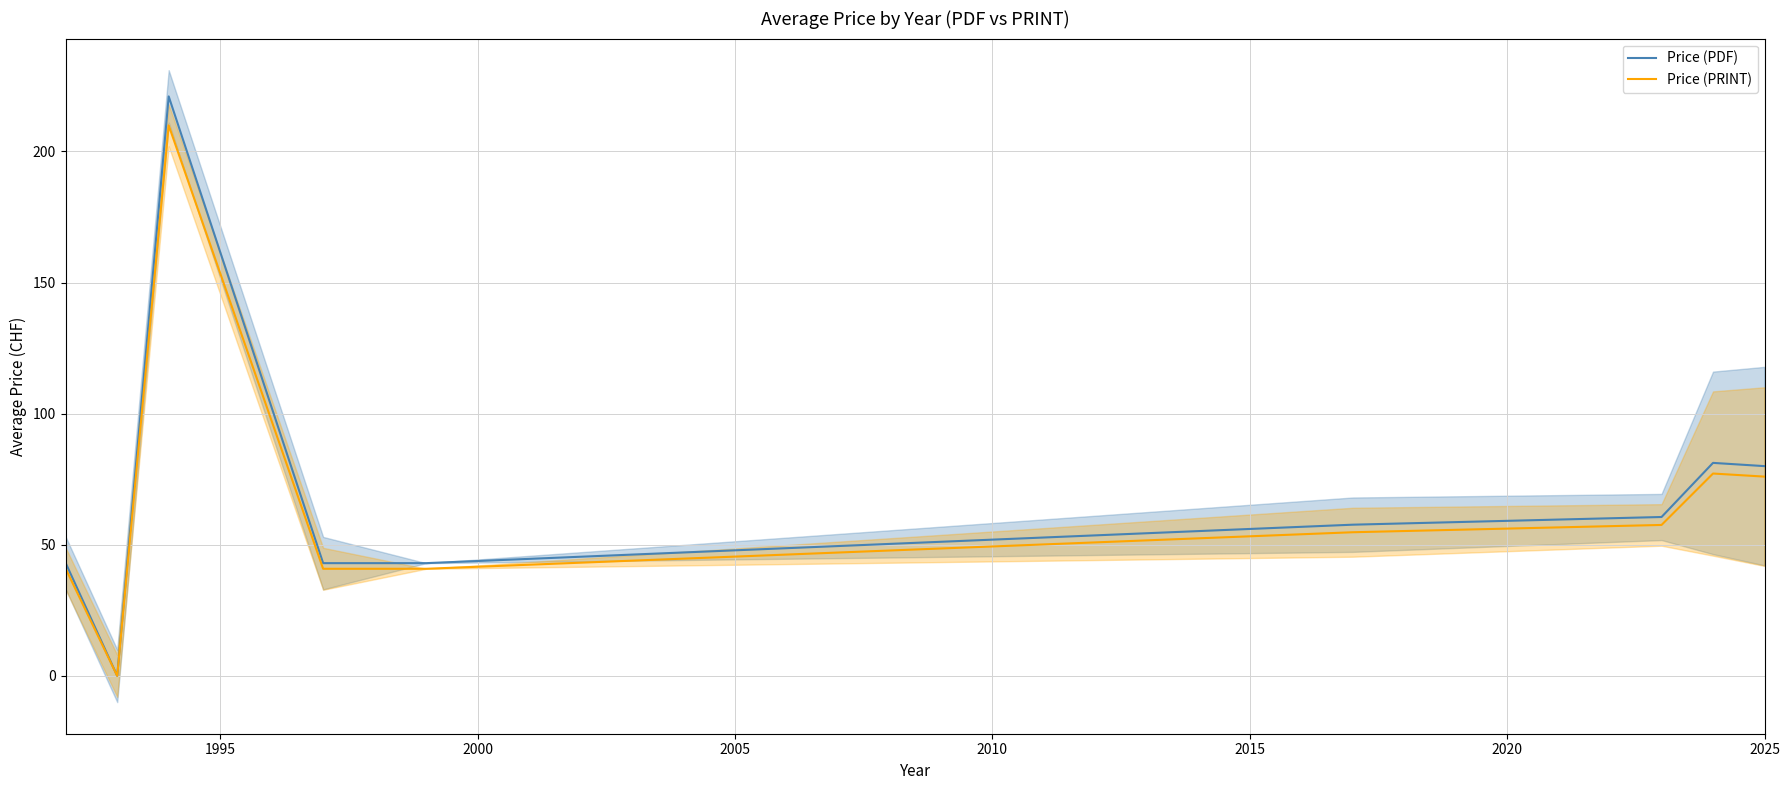

How many lines are shown in the chart?

2